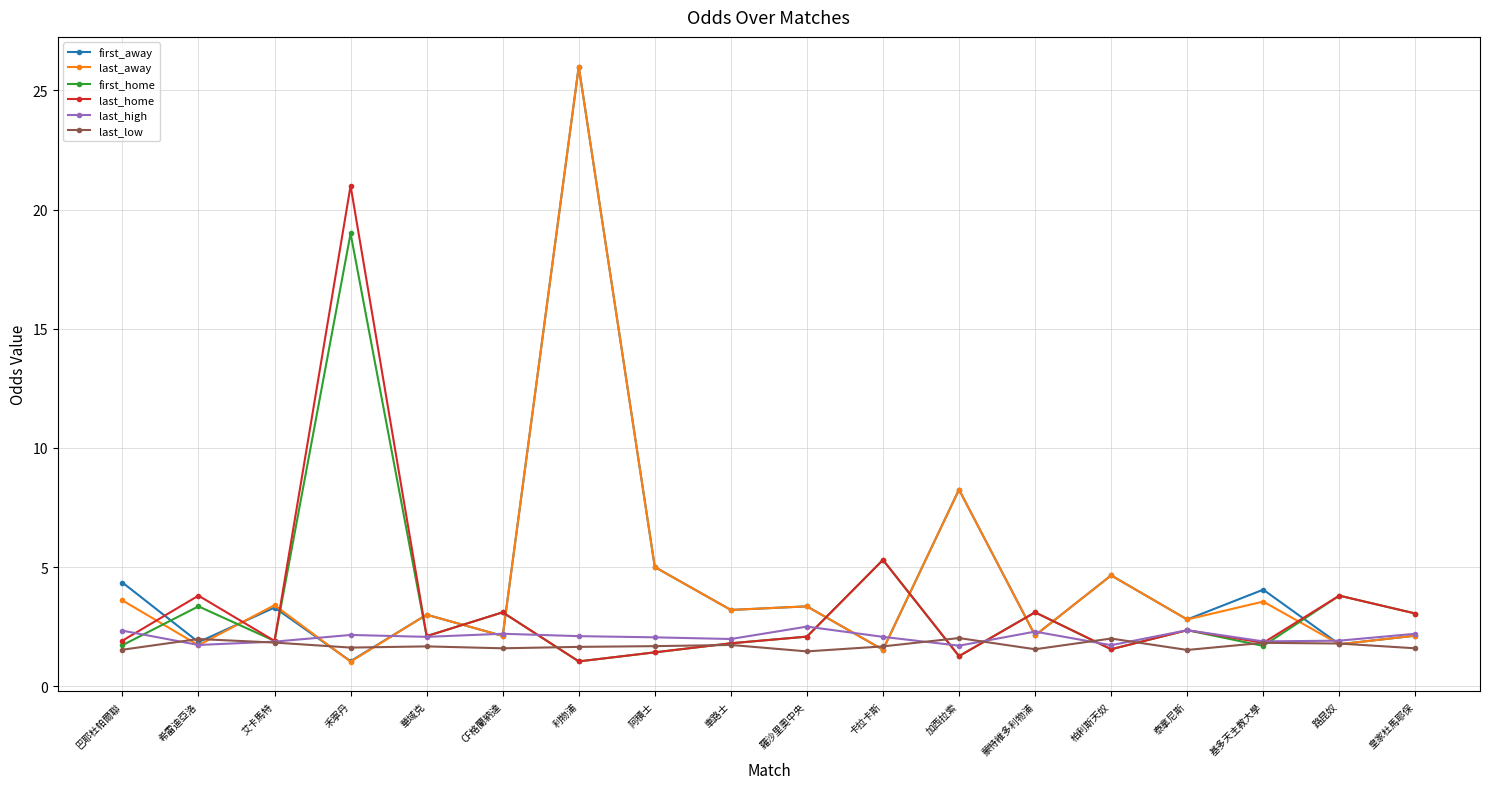

What is the label of the 5th point from the right?

柏利斯天奴